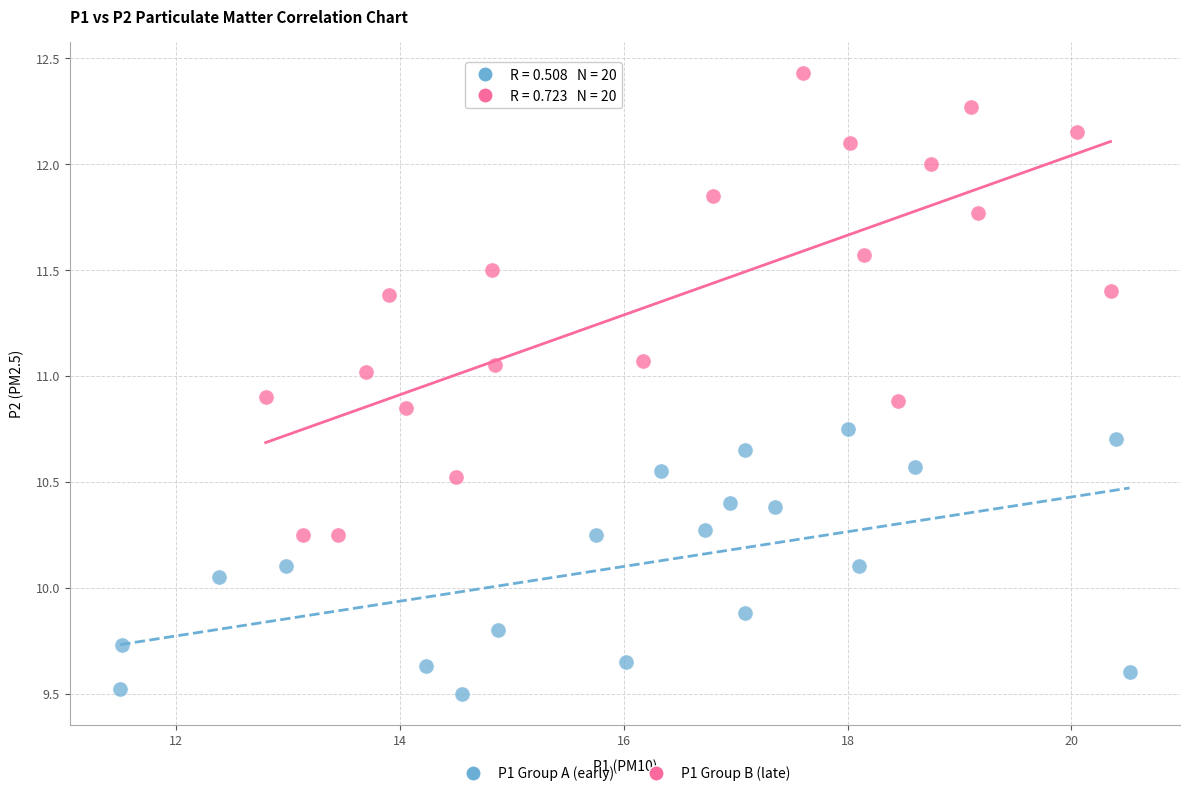

Which series contains the highest Y value?

P1 Group B (late)